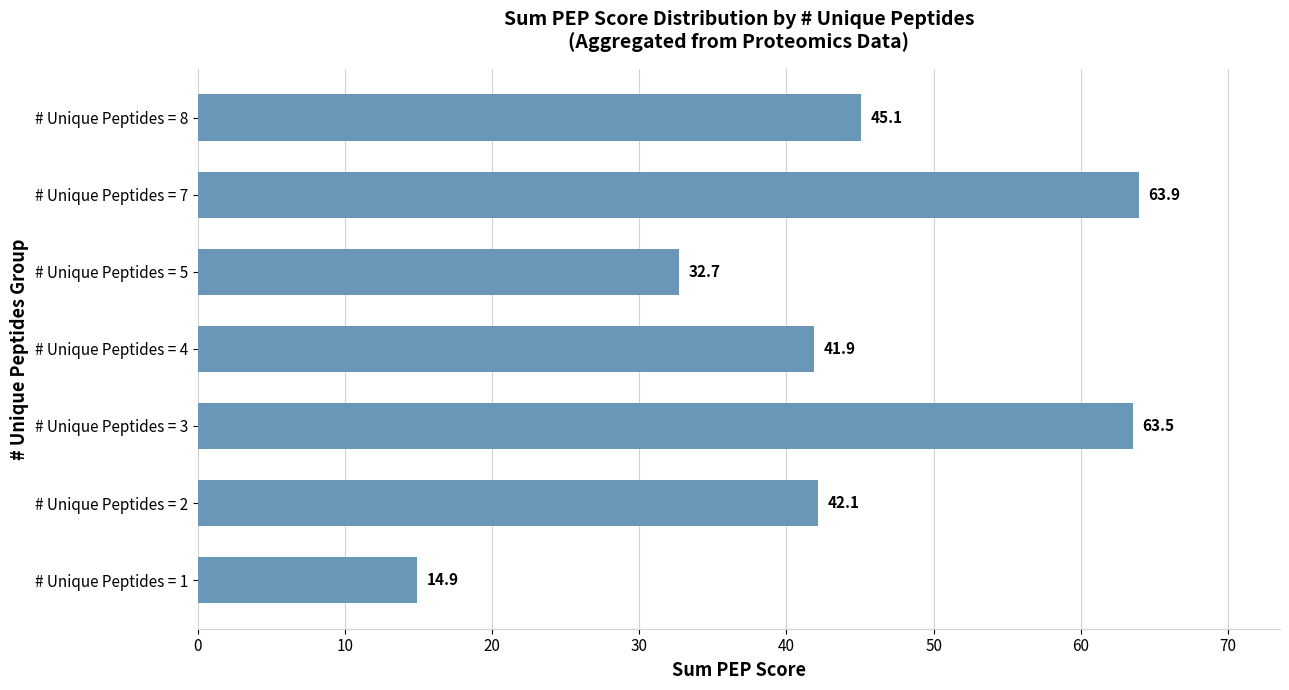

What is the maximum value shown in the chart?

63.9